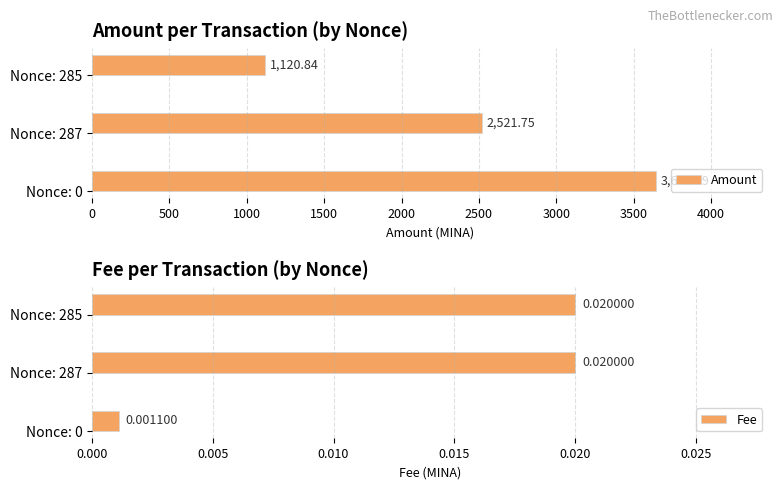

What is the average value of the Amount series?

2428.1